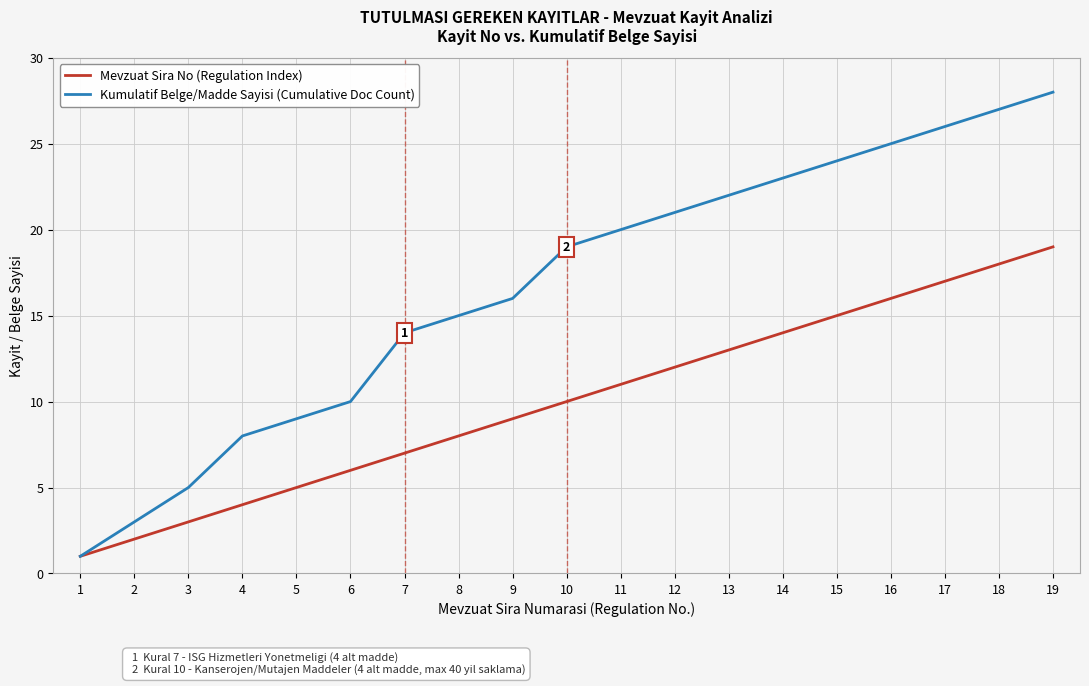

Rank the categories by Kumulatif Belge/Madde Sayisi (Cumulative Doc Count) value from lowest to highest.

1, 2, 3, 4, 5, 6, 7, 8, 9, 10, 11, 12, 13, 14, 15, 16, 17, 18, 19